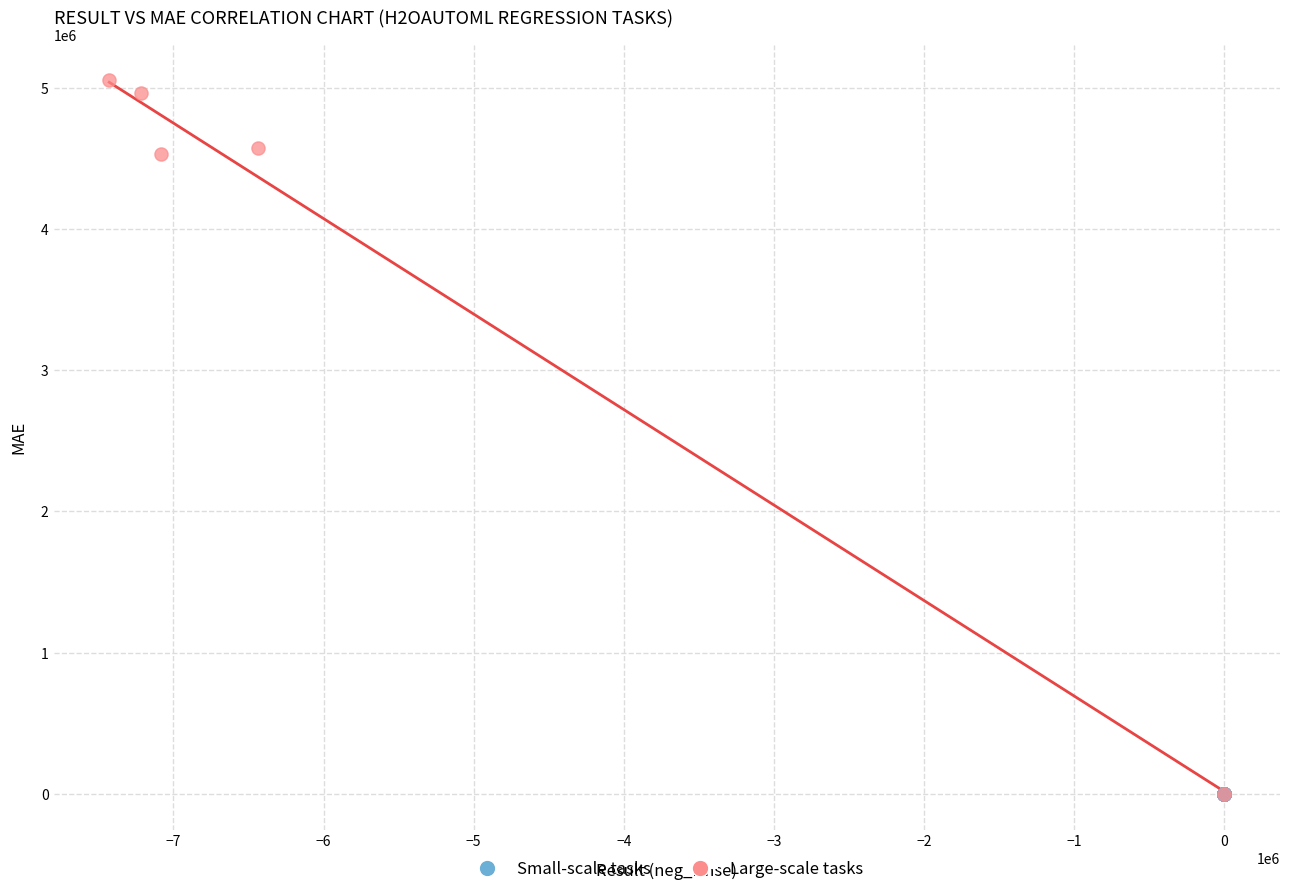

Which series reaches the maximum Y coordinate?

Large-scale tasks